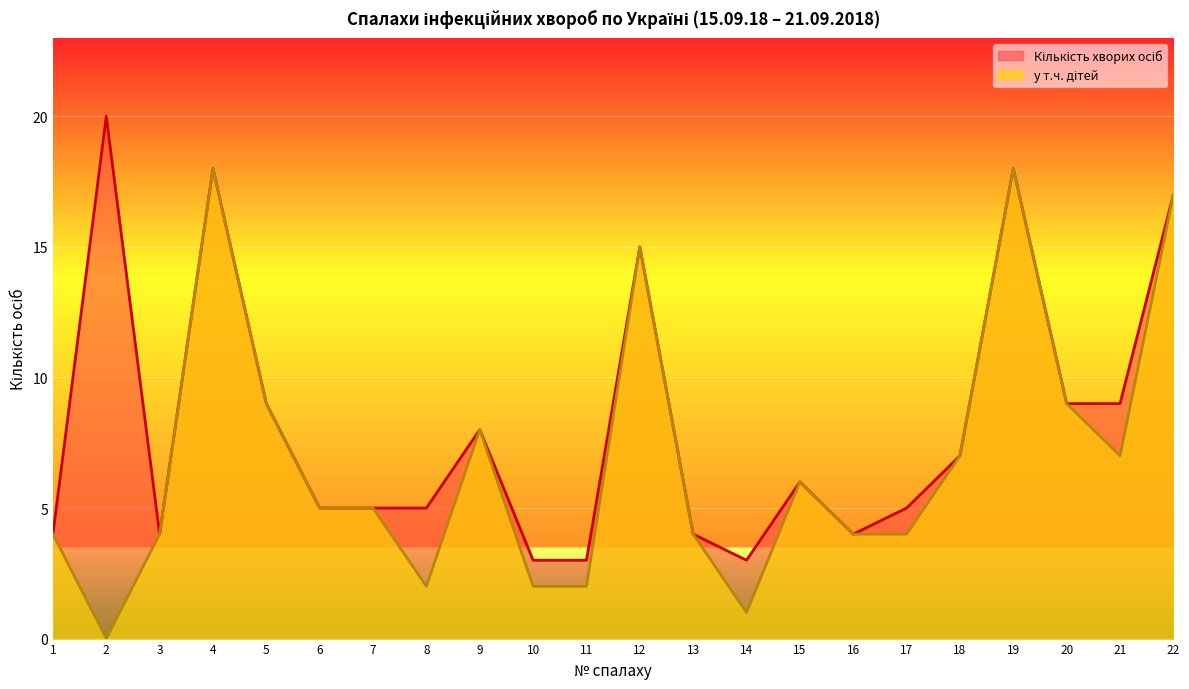

At how many categories does at least one series exceed 0?

22